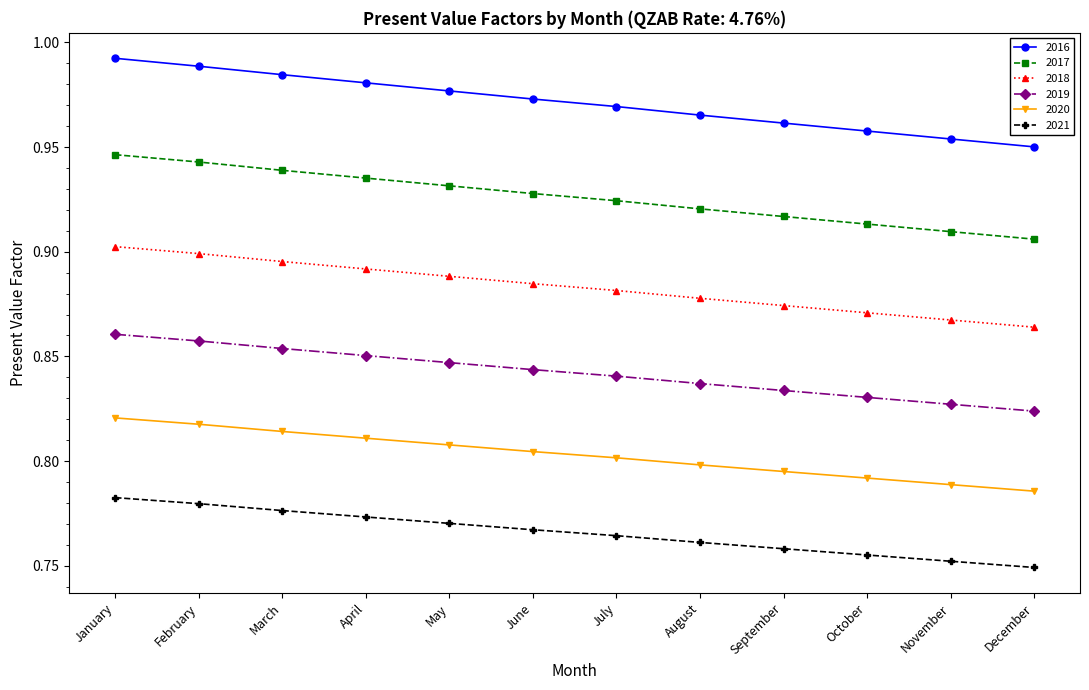

What is the difference between the highest and lowest values at November?

0.2